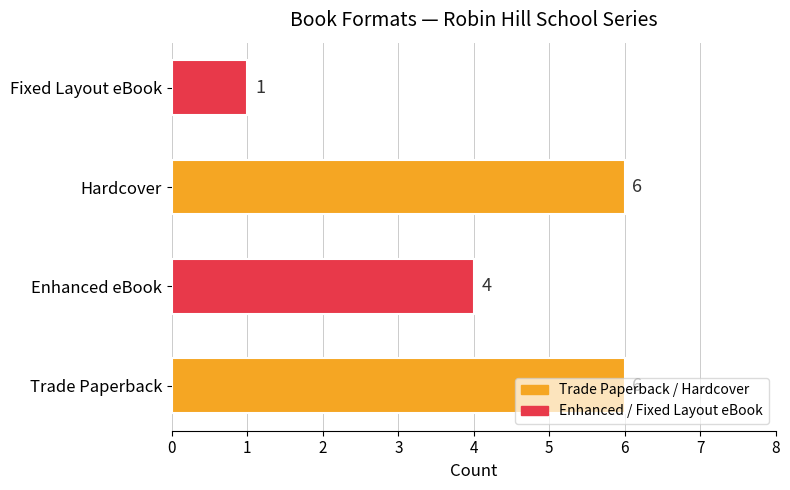

What is the sum of all values?

17